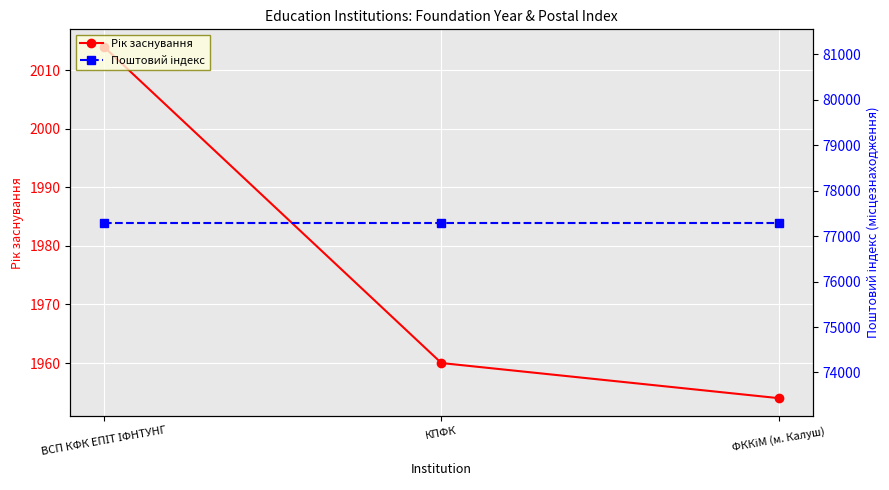

What is the average value of the Рік заснування series?

1976